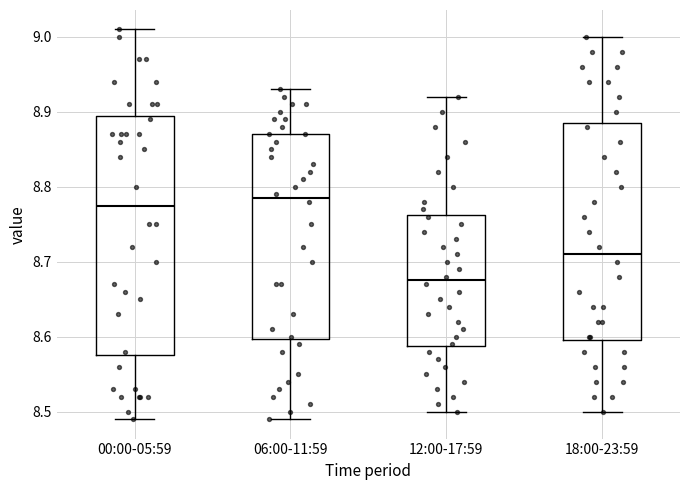

Which box has the lowest median line?

12:00-17:59